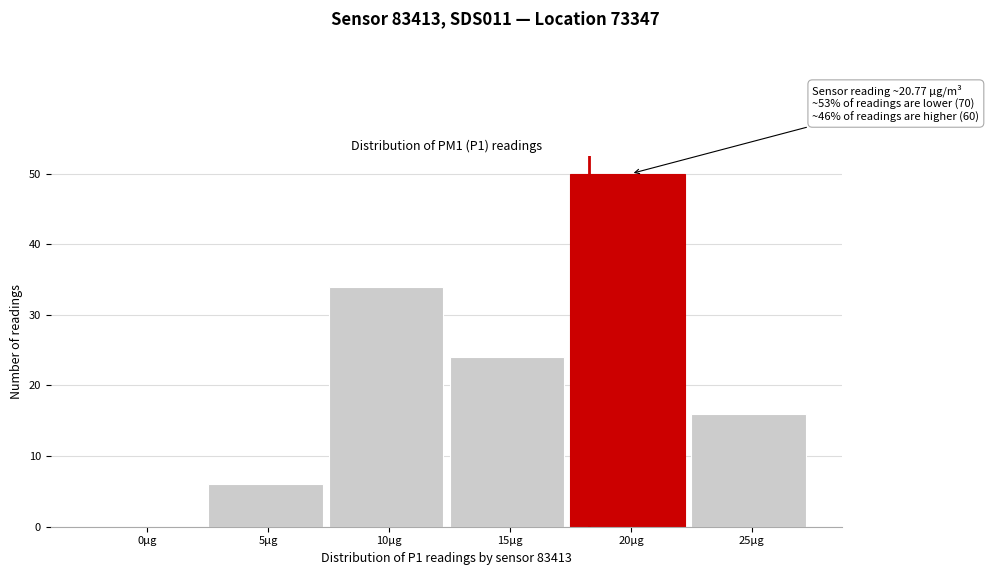

Reading right to left, what are all the values shown in this chart?

25µg=16	20µg=50	15µg=24	10µg=34	5µg=6	0µg=0